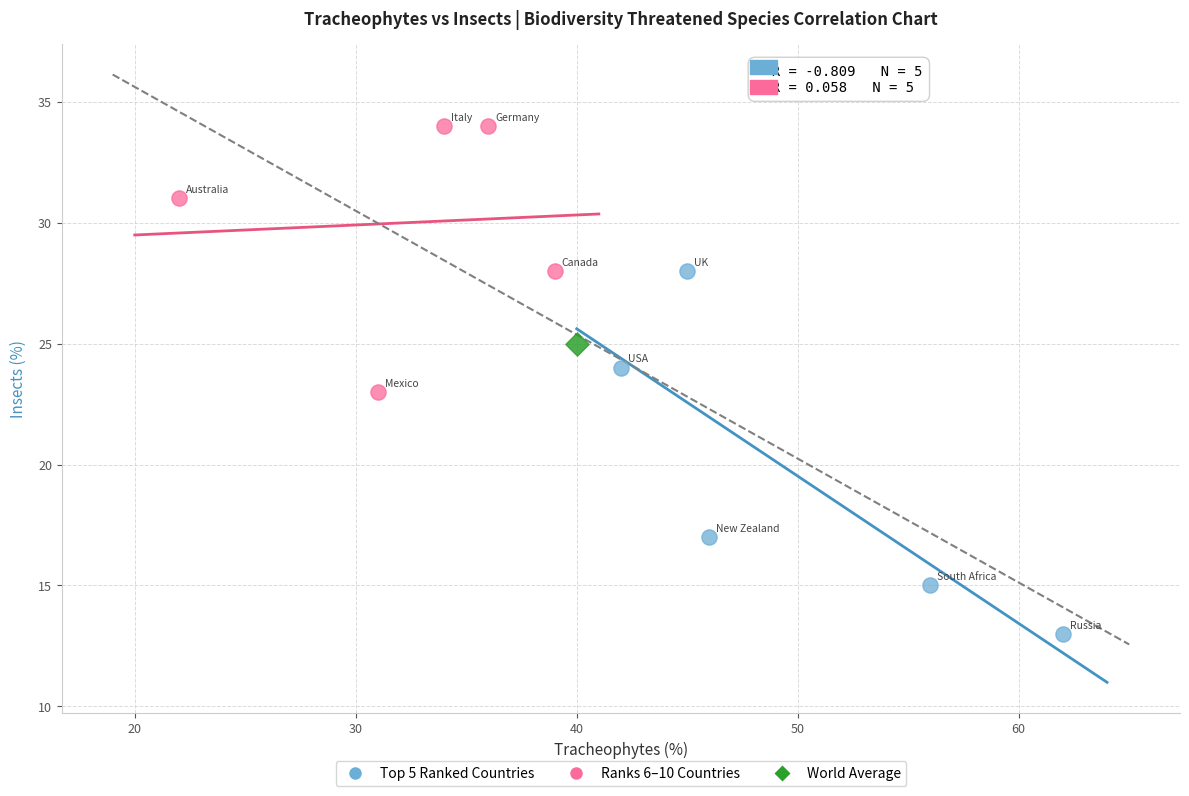

Which series reaches the maximum Y coordinate?

Ranks 6–10 Countries